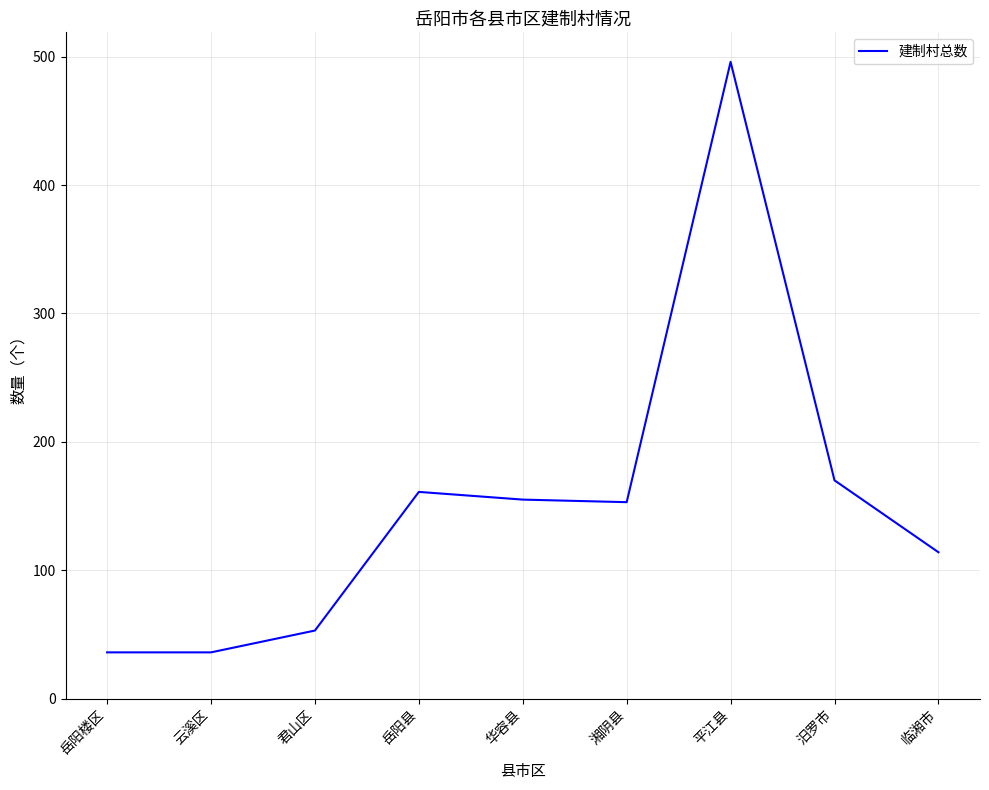

How many interior local peaks (higher than both neighbors) does the data have?

2